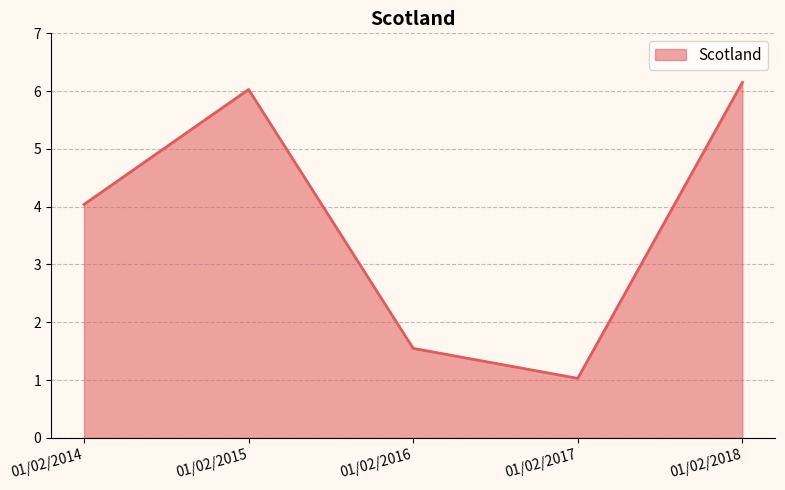

Reading right to left, list all the values displayed in this chart.

01/02/2018=6.2	01/02/2017=1.0	01/02/2016=1.5	01/02/2015=6.0	01/02/2014=4.0